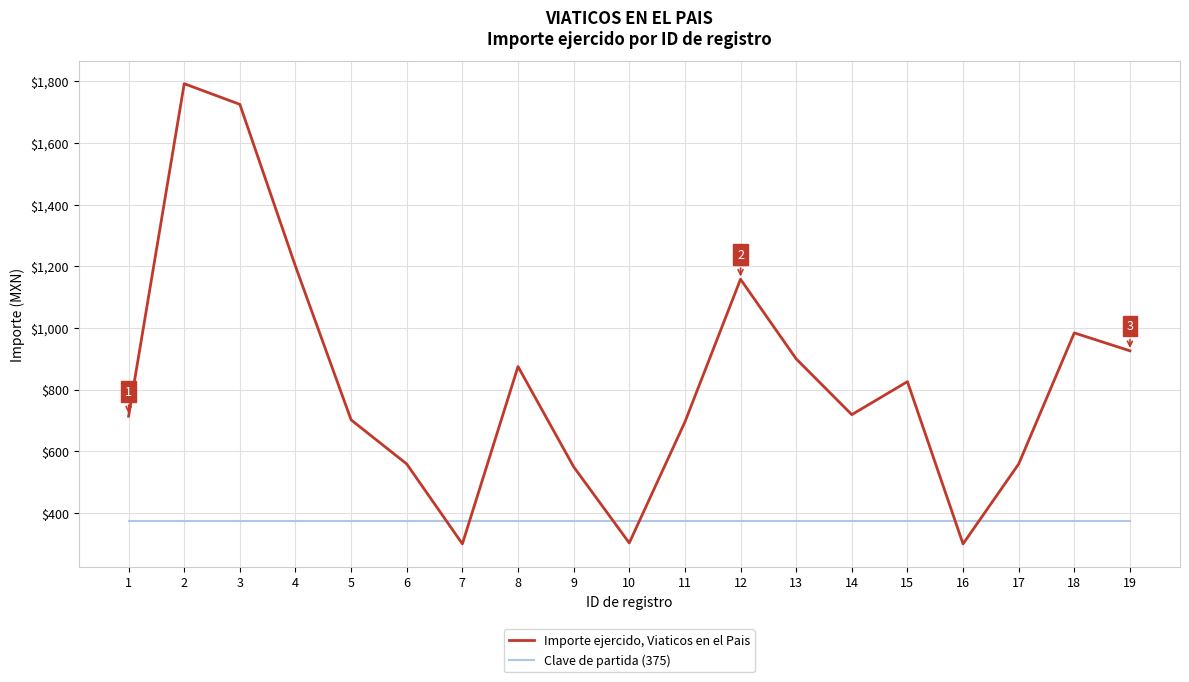

What is the spread (max minus min) of values at 19?

551.0